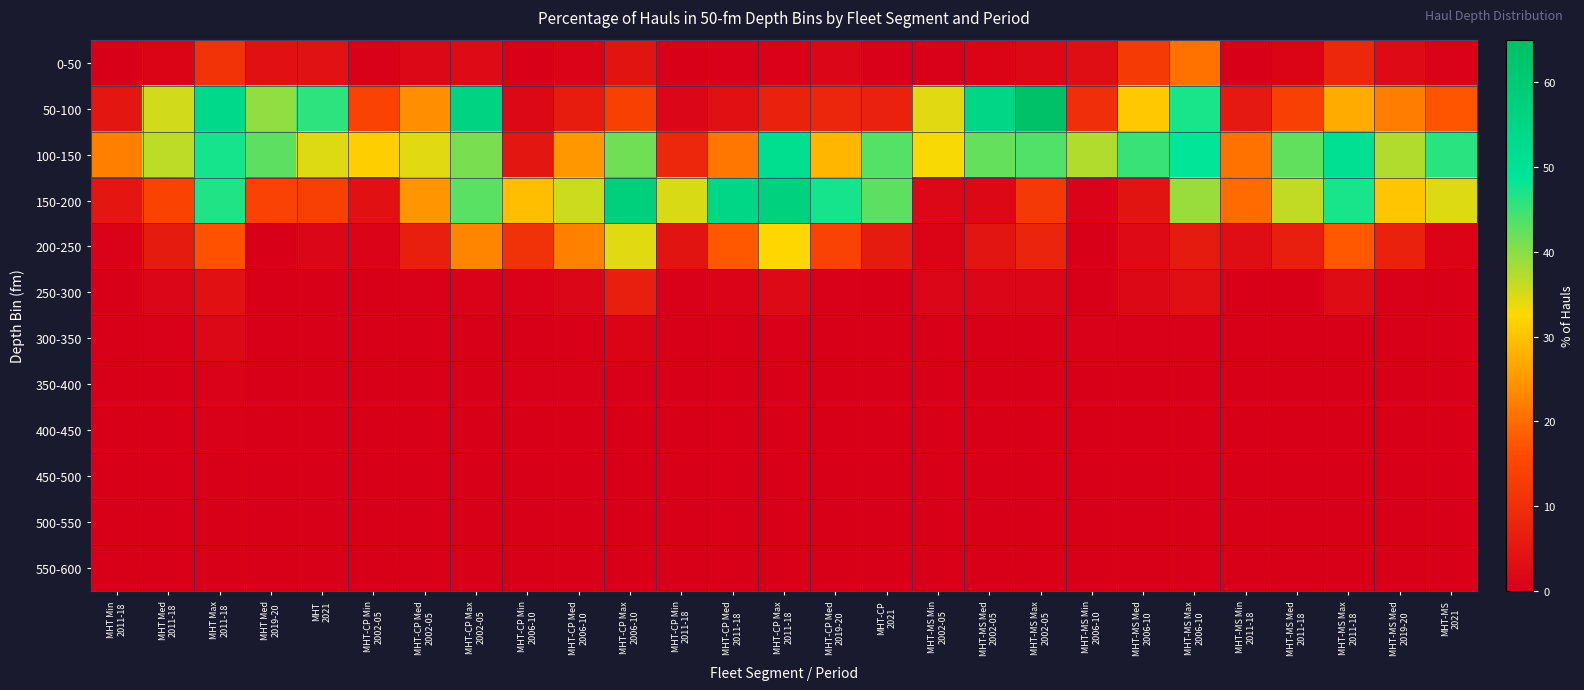

Count the number of data series in this chart.

12